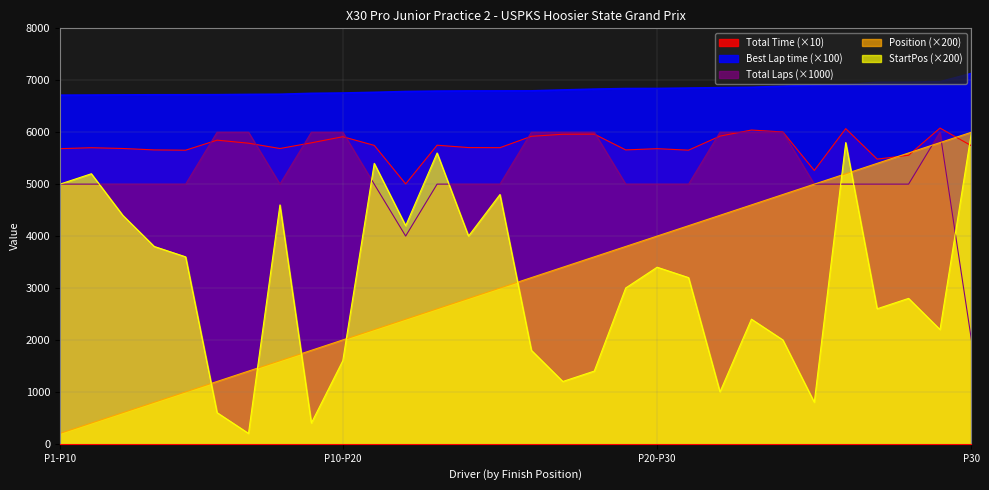

What are all the series names shown in the legend?

Total Time, Best Lap time, Total Laps, Position, StartPos